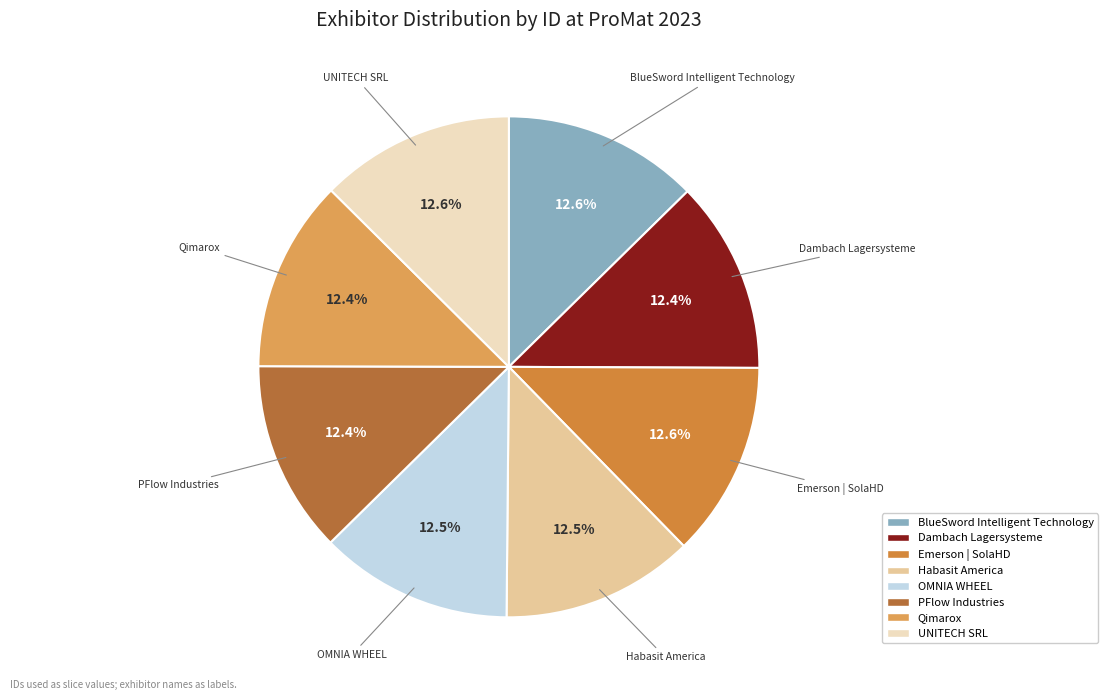

How many slices are in this pie chart?

8